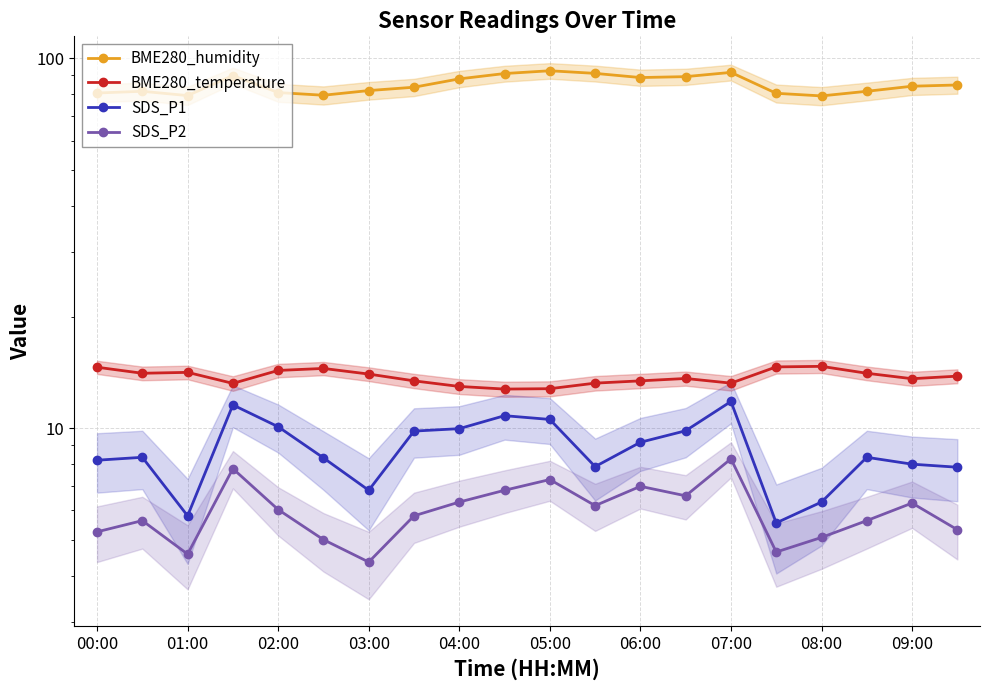

Reading left to right, transcribe all the data shown in this chart.

BME280_humidity: 80.7	81.5	79.4	89.9	80.9	79.5	81.9	83.6	88.1	91.1	92.7	91.2	88.8	89.3	91.7	80.5	79.2	81.5	84.2	84.8
BME280_temperature: 14.6	14.1	14.2	13.2	14.3	14.5	14.0	13.4	13.0	12.8	12.8	13.2	13.4	13.6	13.2	14.7	14.7	14.1	13.6	13.8
SDS_P1: 8.2	8.3	5.8	11.6	10.1	8.3	6.8	9.8	10.0	10.8	10.6	7.9	9.2	9.8	11.8	5.5	6.3	8.3	8.0	7.8
SDS_P2: 5.2	5.6	4.6	7.8	6.0	5.0	4.3	5.8	6.3	6.8	7.3	6.2	7.0	6.6	8.3	4.6	5.1	5.6	6.3	5.3